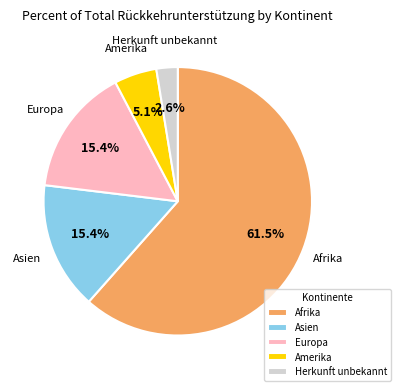

What portion of the pie excludes Asien?

84.6%